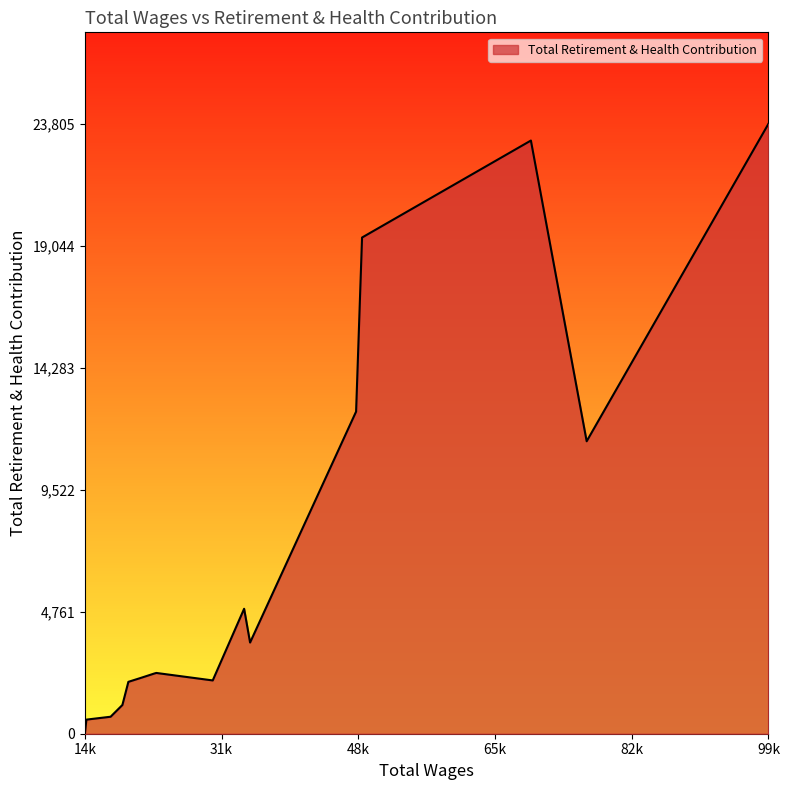

What is the difference between the maximum and minimum values?

23805